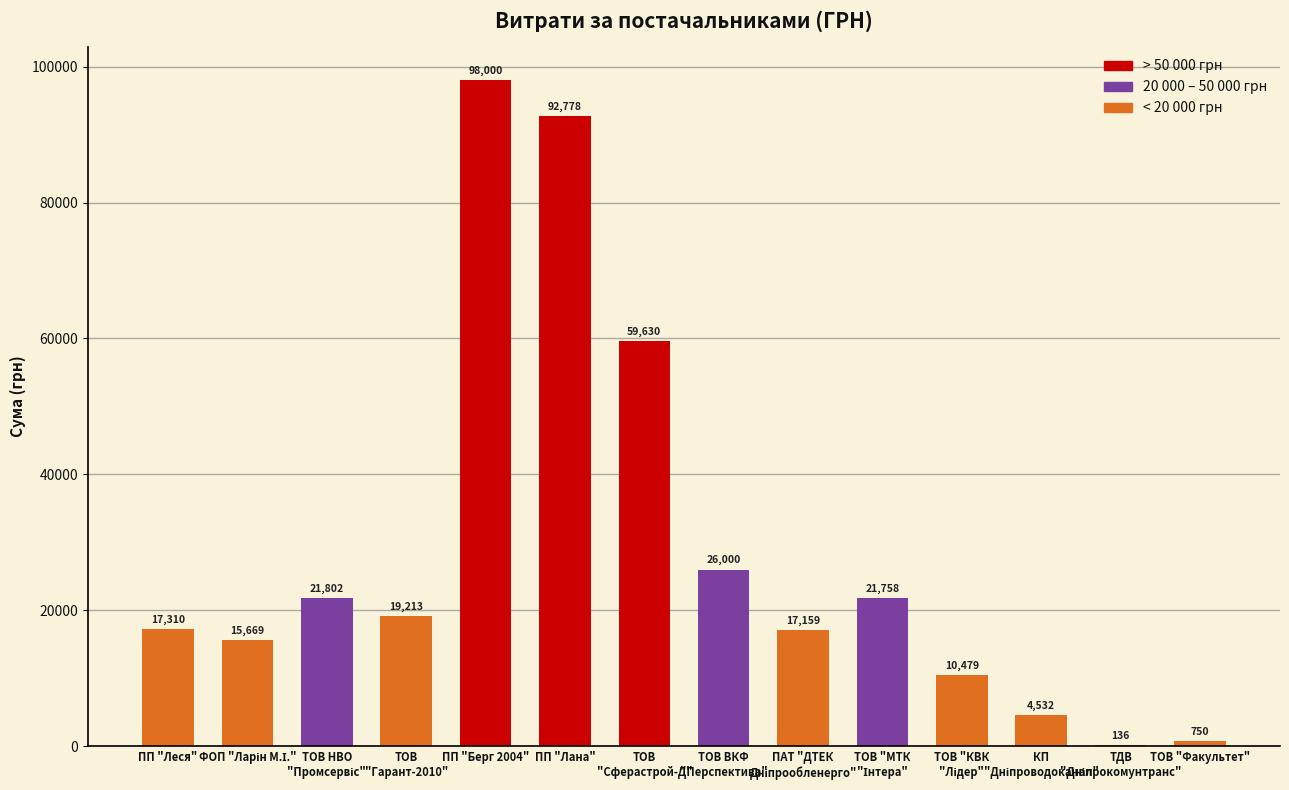

What is the ratio of the value at ПП "Лана" to the value at ТОВ "Факультет"?

123.7